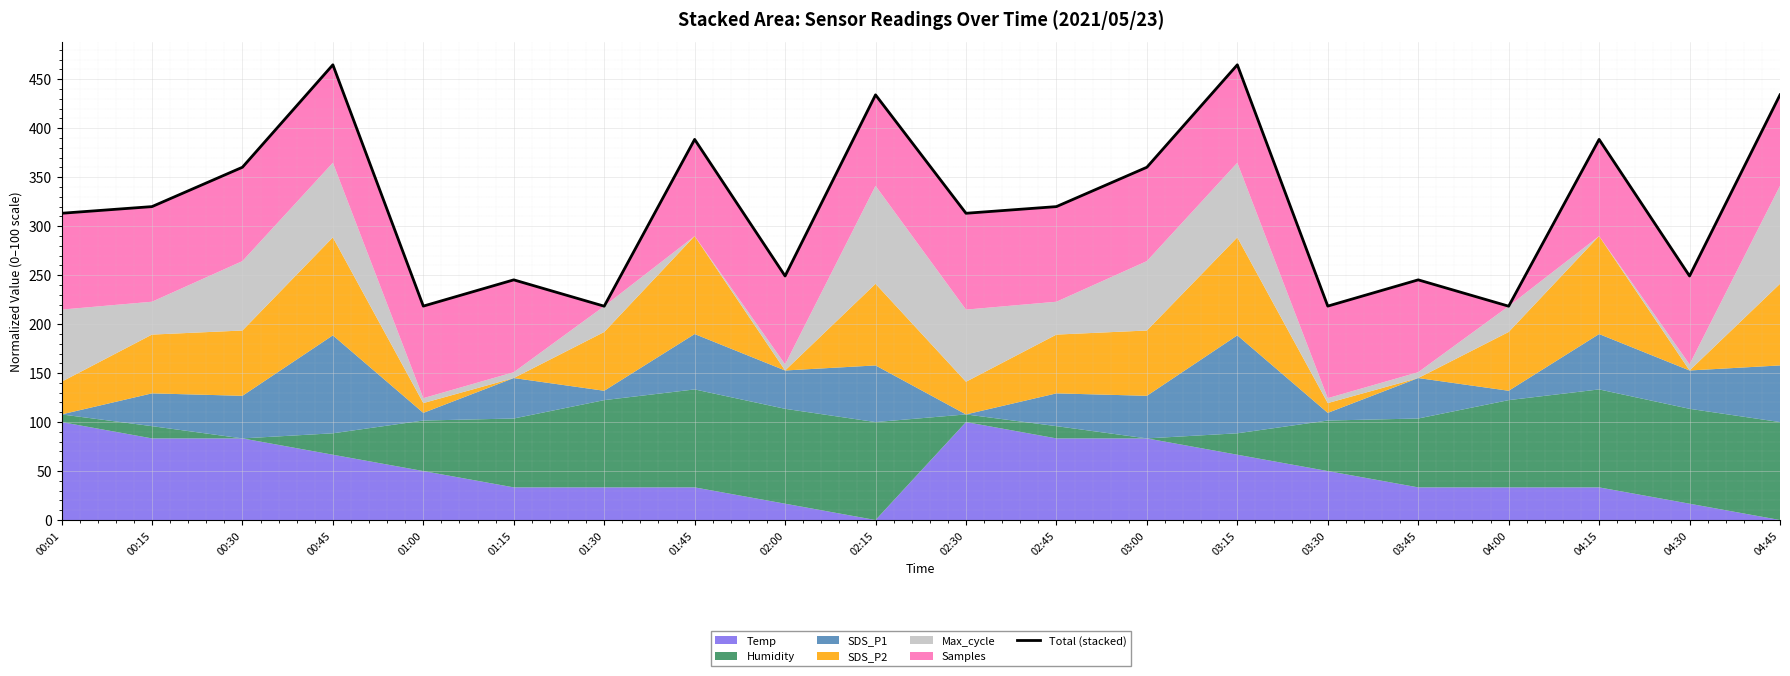

At which category does the chart reach its peak across all series?

00:45